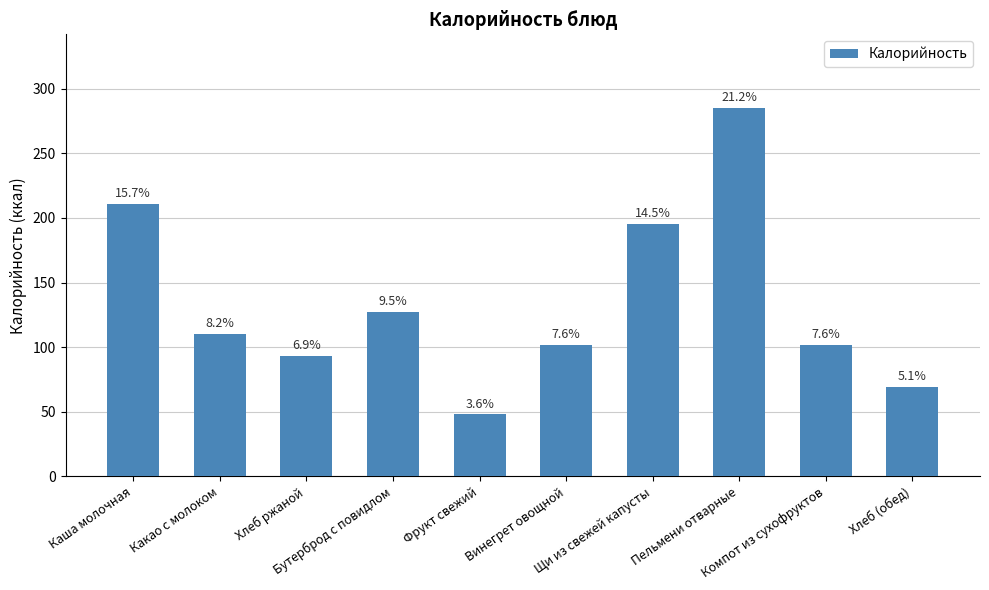

Read the value at Бутерброд с повидлом, to the nearest 10.

130